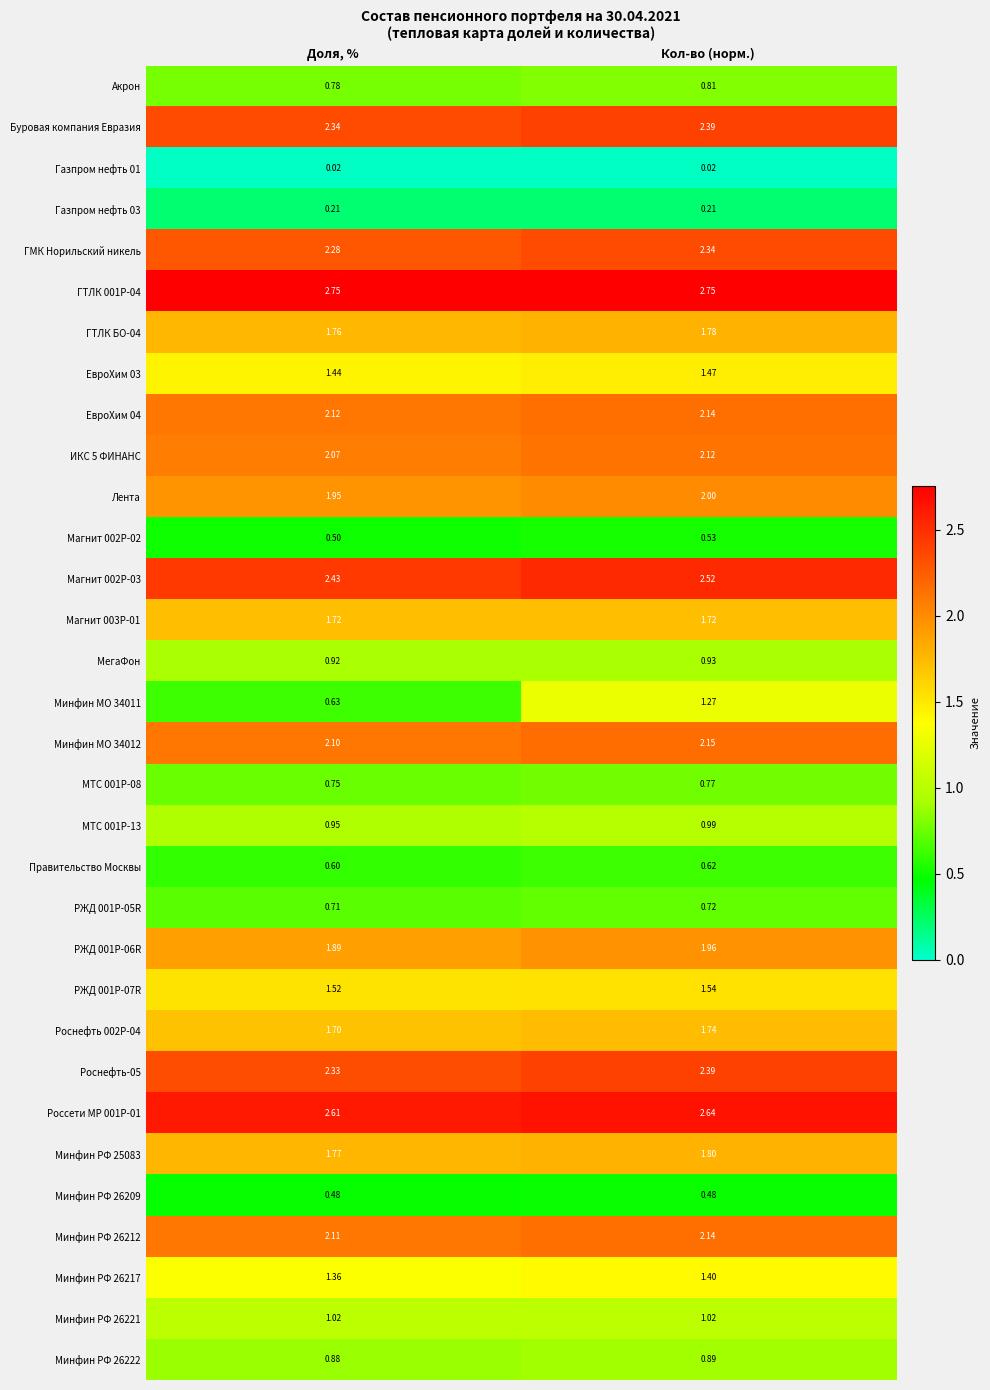

Is the value of РЖД 001P-05R at Доля, % greater than the value of Минфин МО 34012 at Кол-во (норм.)?

No